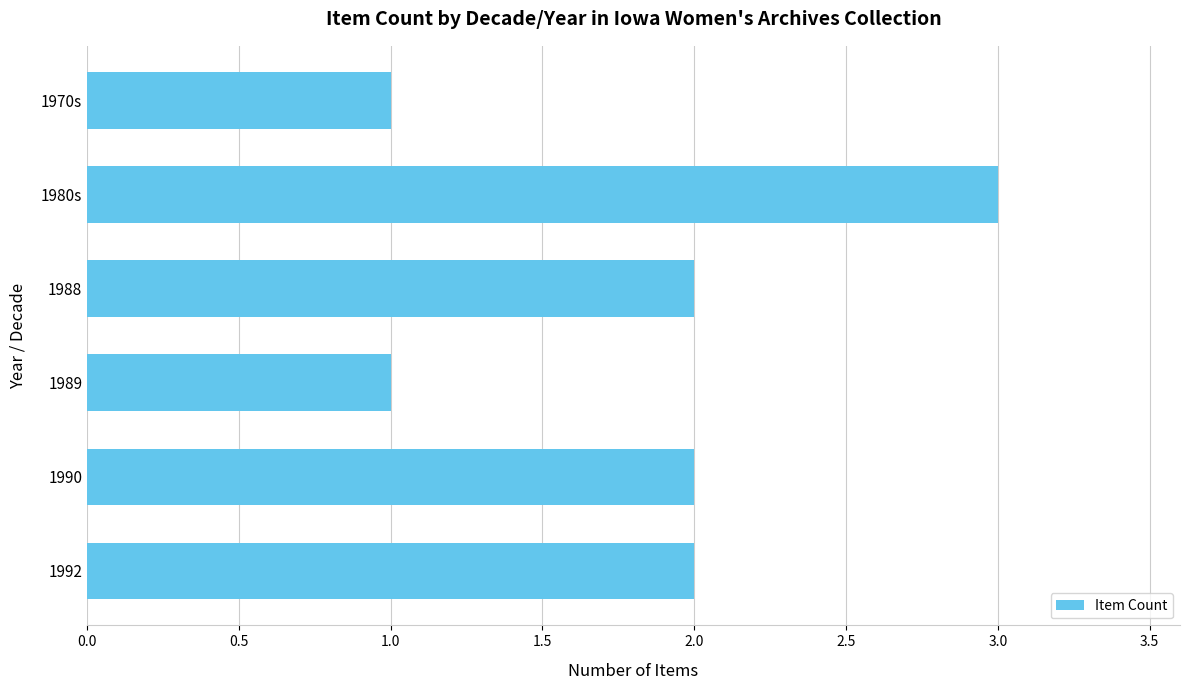

True or false: the data shows 2 at 1988.

True